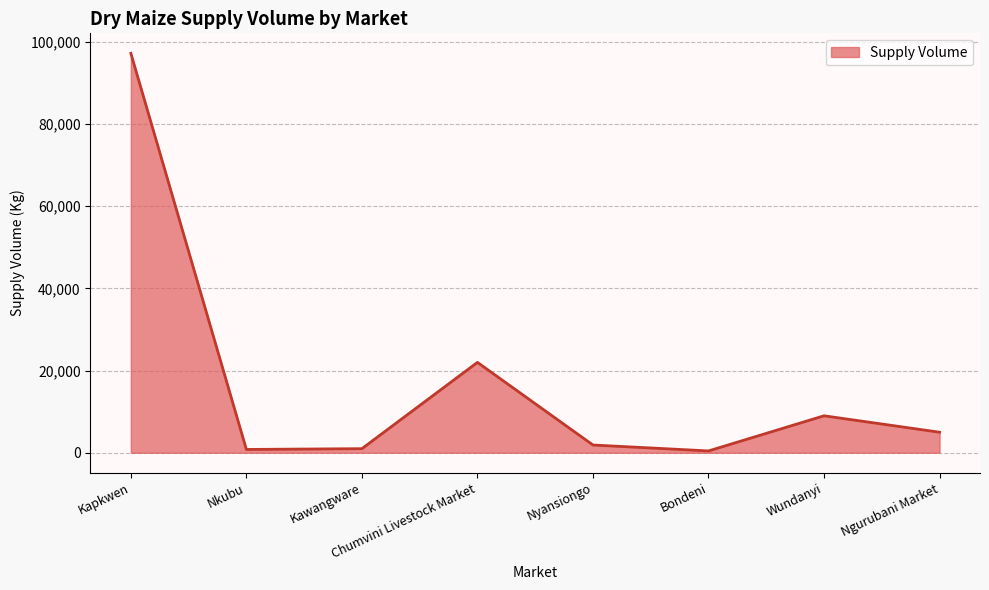

True or false: the data has more than 1 interior local peaks.

True